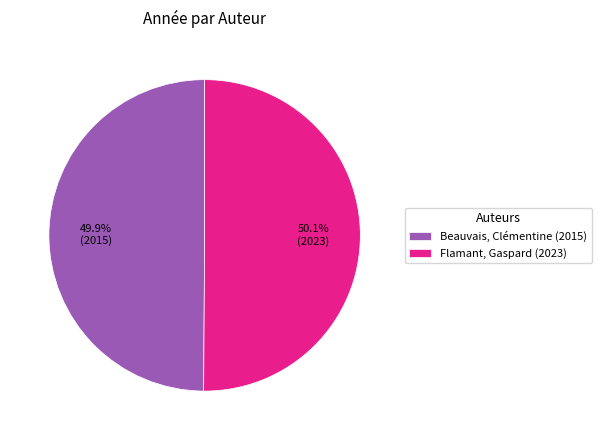

Is there any slice that represents more than half of the pie?

Yes